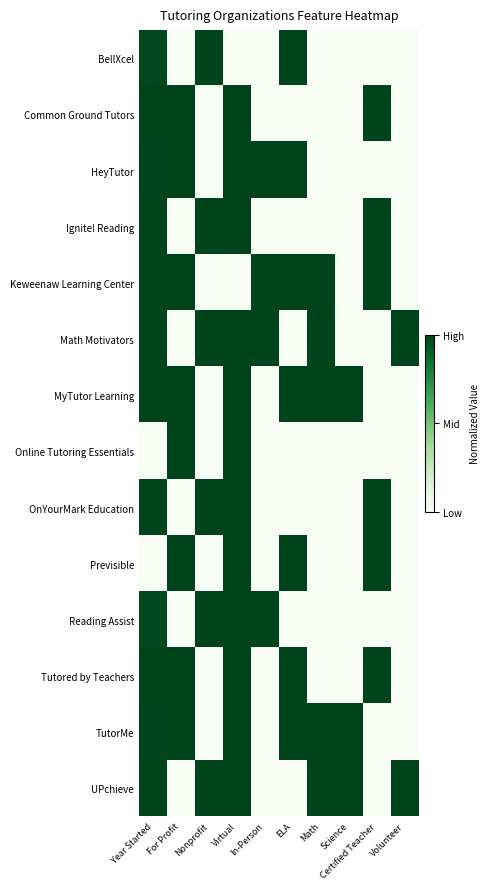

Reading left to right, extract all data points from this chart.

BellXcel: Year Started=1.0	For Profit=0.0	Nonprofit=1.0	Virtual=0.0	In-Person=0.0	ELA=1.0	Math=0.0	Science=0.0	Certified Teacher=0.0	Volunteer=0.0
Common Ground Tutors: Year Started=1.0	For Profit=1.0	Nonprofit=0.0	Virtual=1.0	In-Person=0.0	ELA=0.0	Math=0.0	Science=0.0	Certified Teacher=1.0	Volunteer=0.0
HeyTutor: Year Started=1.0	For Profit=1.0	Nonprofit=0.0	Virtual=1.0	In-Person=1.0	ELA=1.0	Math=0.0	Science=0.0	Certified Teacher=0.0	Volunteer=0.0
Ignite! Reading: Year Started=1.0	For Profit=0.0	Nonprofit=1.0	Virtual=1.0	In-Person=0.0	ELA=0.0	Math=0.0	Science=0.0	Certified Teacher=1.0	Volunteer=0.0
Keweenaw Learning Center: Year Started=1.0	For Profit=1.0	Nonprofit=0.0	Virtual=0.0	In-Person=1.0	ELA=1.0	Math=1.0	Science=0.0	Certified Teacher=1.0	Volunteer=0.0
Math Motivators: Year Started=1.0	For Profit=0.0	Nonprofit=1.0	Virtual=1.0	In-Person=1.0	ELA=0.0	Math=1.0	Science=0.0	Certified Teacher=0.0	Volunteer=1.0
MyTutor Learning: Year Started=1.0	For Profit=1.0	Nonprofit=0.0	Virtual=1.0	In-Person=0.0	ELA=1.0	Math=1.0	Science=1.0	Certified Teacher=0.0	Volunteer=0.0
Online Tutoring Essentials: Year Started=0.0	For Profit=1.0	Nonprofit=0.0	Virtual=1.0	In-Person=0.0	ELA=0.0	Math=0.0	Science=0.0	Certified Teacher=0.0	Volunteer=0.0
OnYourMark Education: Year Started=1.0	For Profit=0.0	Nonprofit=1.0	Virtual=1.0	In-Person=0.0	ELA=0.0	Math=0.0	Science=0.0	Certified Teacher=1.0	Volunteer=0.0
Previsible: Year Started=0.0	For Profit=1.0	Nonprofit=0.0	Virtual=1.0	In-Person=0.0	ELA=1.0	Math=0.0	Science=0.0	Certified Teacher=1.0	Volunteer=0.0
Reading Assist: Year Started=1.0	For Profit=0.0	Nonprofit=1.0	Virtual=1.0	In-Person=1.0	ELA=0.0	Math=0.0	Science=0.0	Certified Teacher=0.0	Volunteer=0.0
Tutored by Teachers: Year Started=1.0	For Profit=1.0	Nonprofit=0.0	Virtual=1.0	In-Person=0.0	ELA=1.0	Math=0.0	Science=0.0	Certified Teacher=1.0	Volunteer=0.0
TutorMe: Year Started=1.0	For Profit=1.0	Nonprofit=0.0	Virtual=1.0	In-Person=0.0	ELA=1.0	Math=1.0	Science=1.0	Certified Teacher=0.0	Volunteer=0.0
UPchieve: Year Started=1.0	For Profit=0.0	Nonprofit=1.0	Virtual=1.0	In-Person=0.0	ELA=0.0	Math=1.0	Science=1.0	Certified Teacher=0.0	Volunteer=1.0